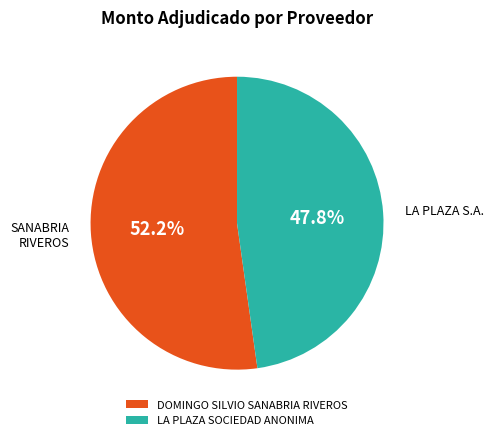

To the nearest percent, what percentage of the pie is DOMINGO SILVIO SANABRIA RIVEROS?

52%